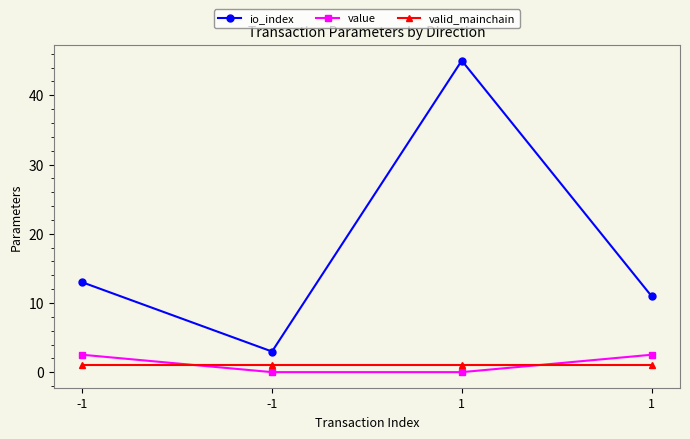

Which series has the largest total across all categories?

io_index